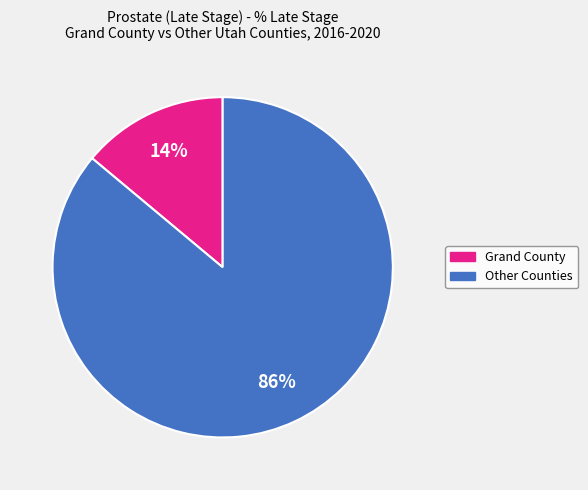

How many segments does this pie chart have?

2